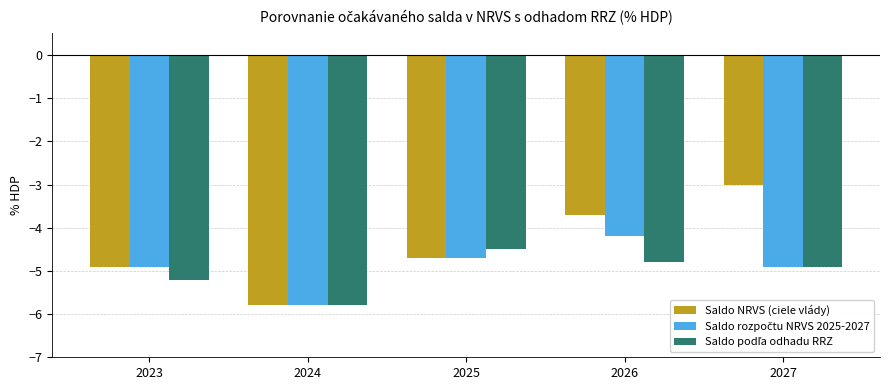

Are the bars grouped side by side (vs. stacked)?

Yes